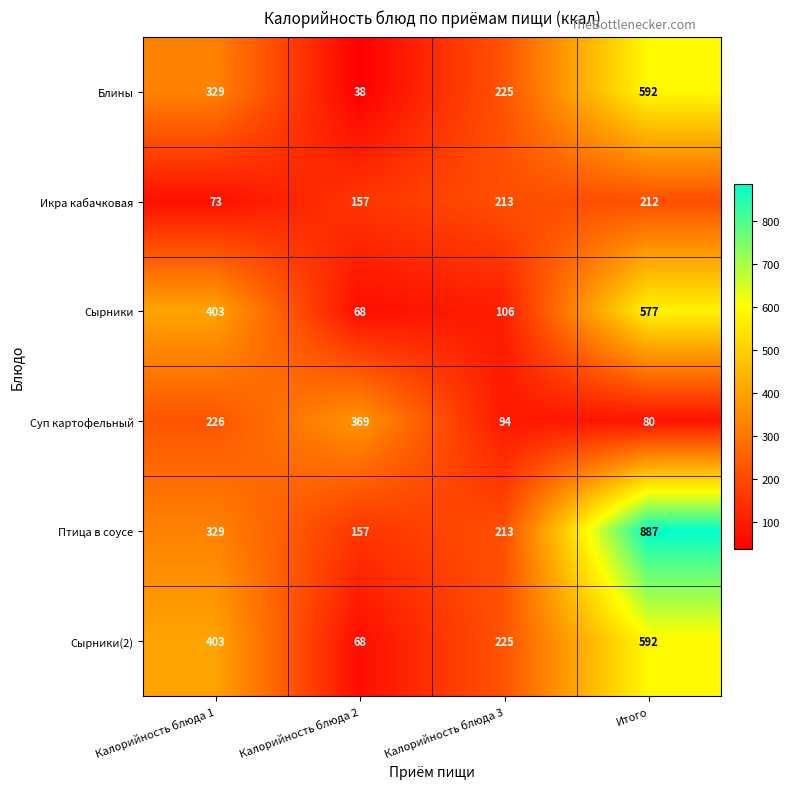

List the labels in order of Сырники(2) value, smallest first.

Калорийность блюда 2, Калорийность блюда 3, Калорийность блюда 1, Итого